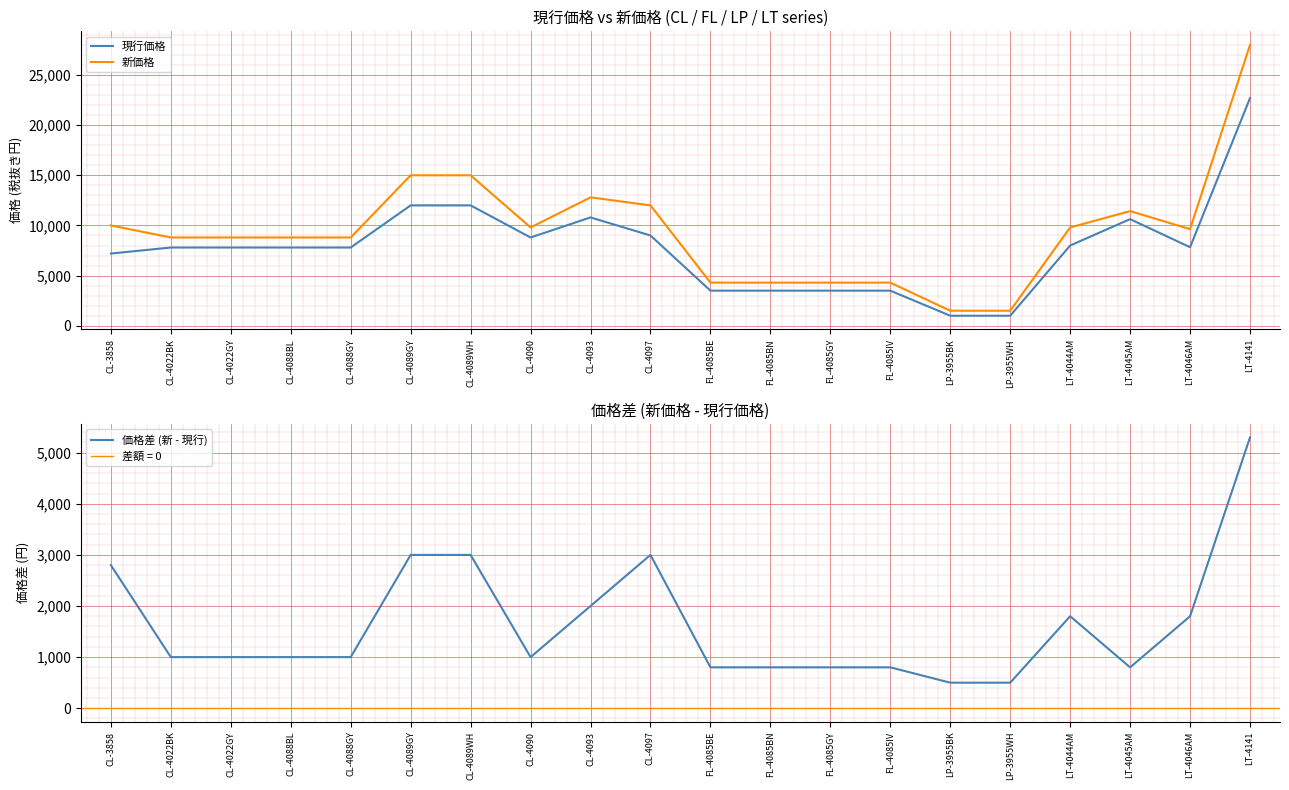

What are all the series names shown in the legend?

現行価格, 新価格, 価格差 (新 - 現行)